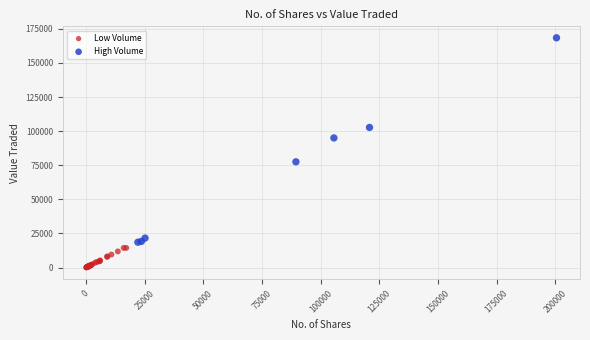

Which series has the largest Y range (max minus min)?

High Volume